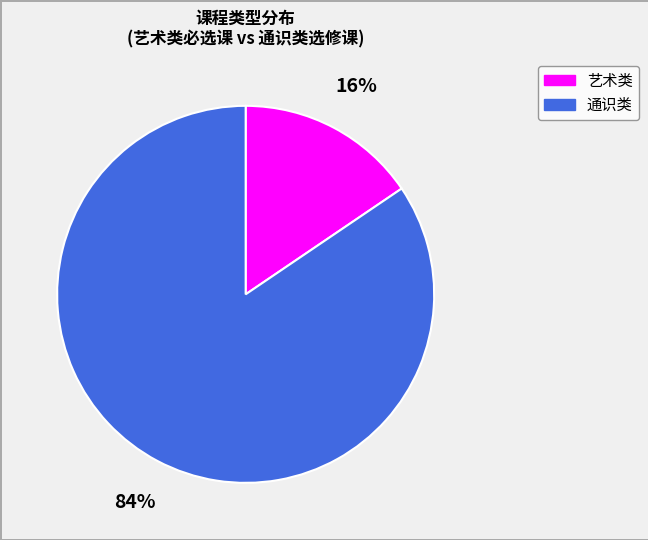

How many slices are in this pie chart?

2